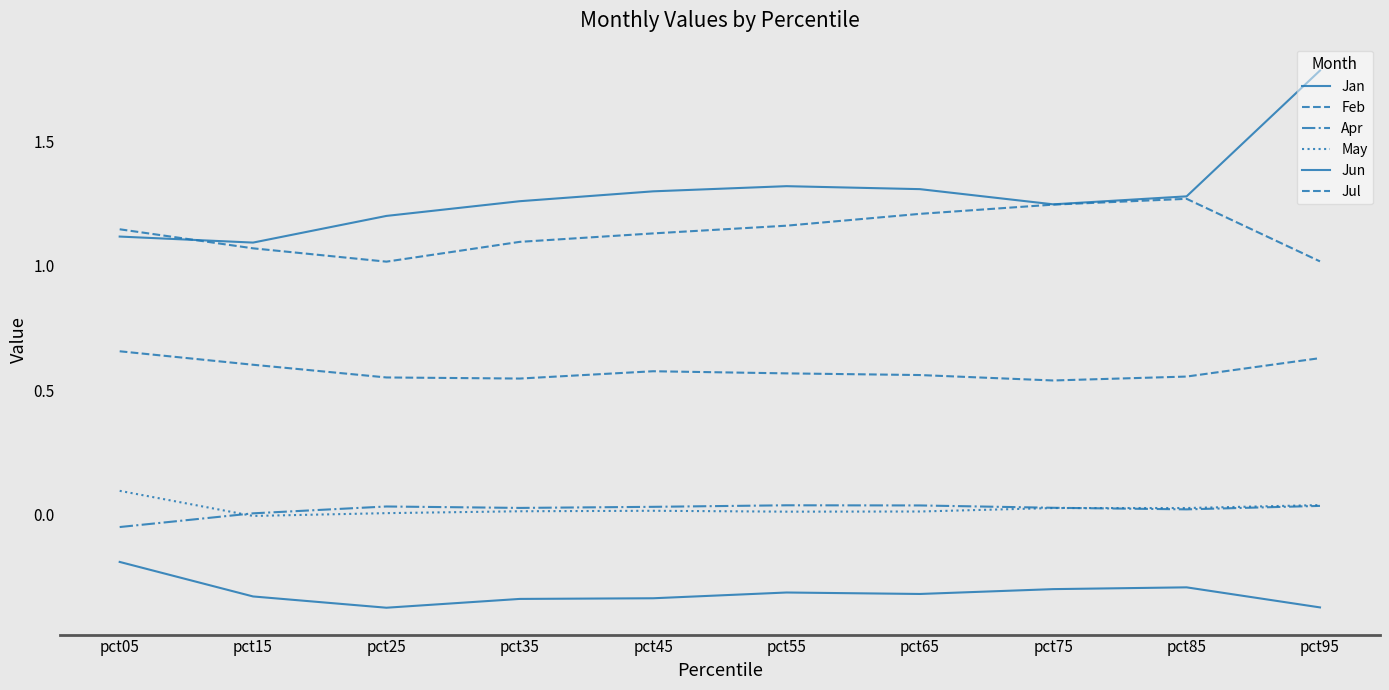

Which category has the lowest value across all series?

pct25